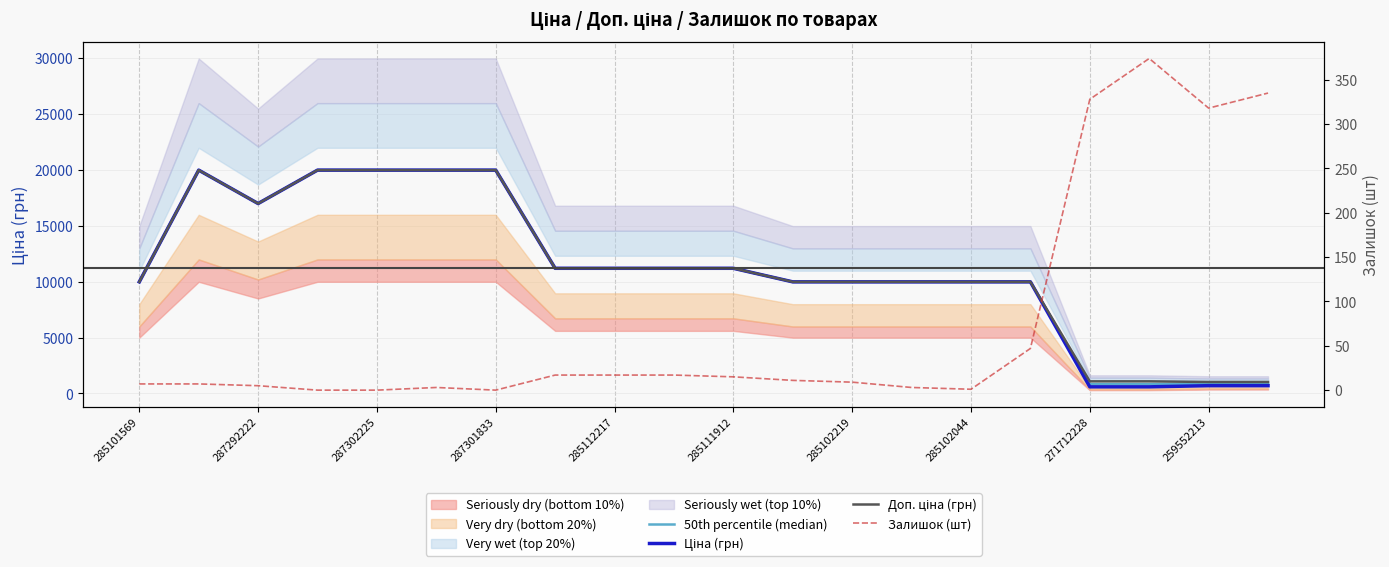

What is the maximum value shown in the chart?

19964.2